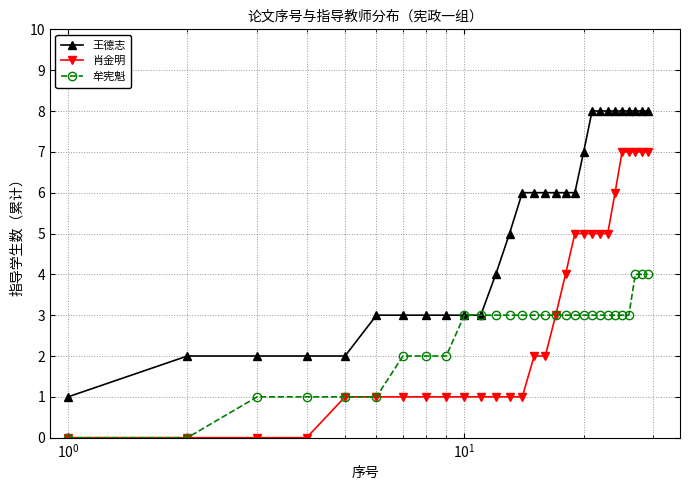

Count the number of categories in the chart.

29